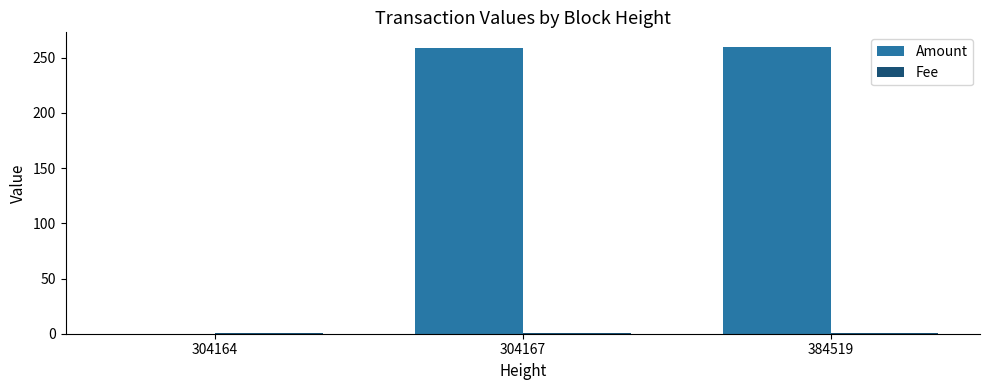

What is the average value of the Amount series?

173